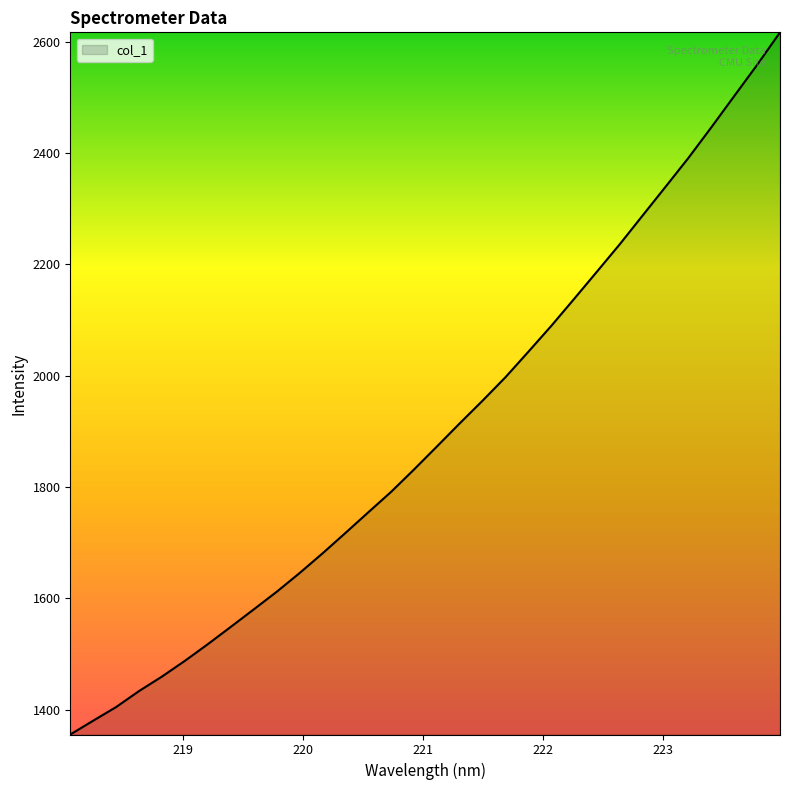

What is the minimum value shown in the chart?

1355.5